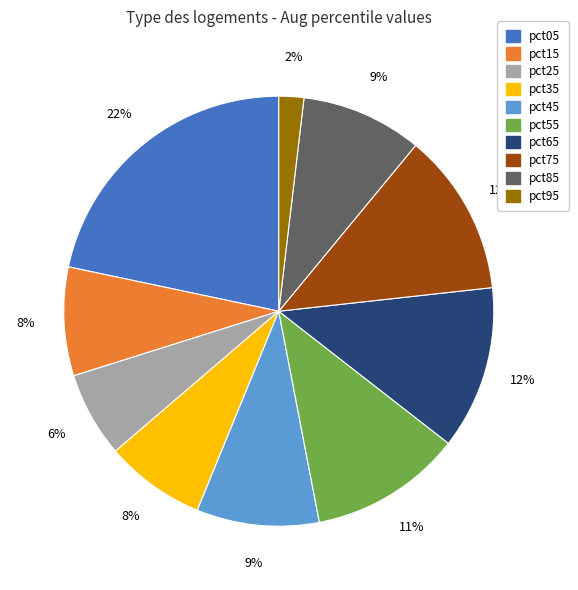

Between pct05 and pct65, which is larger?

pct05